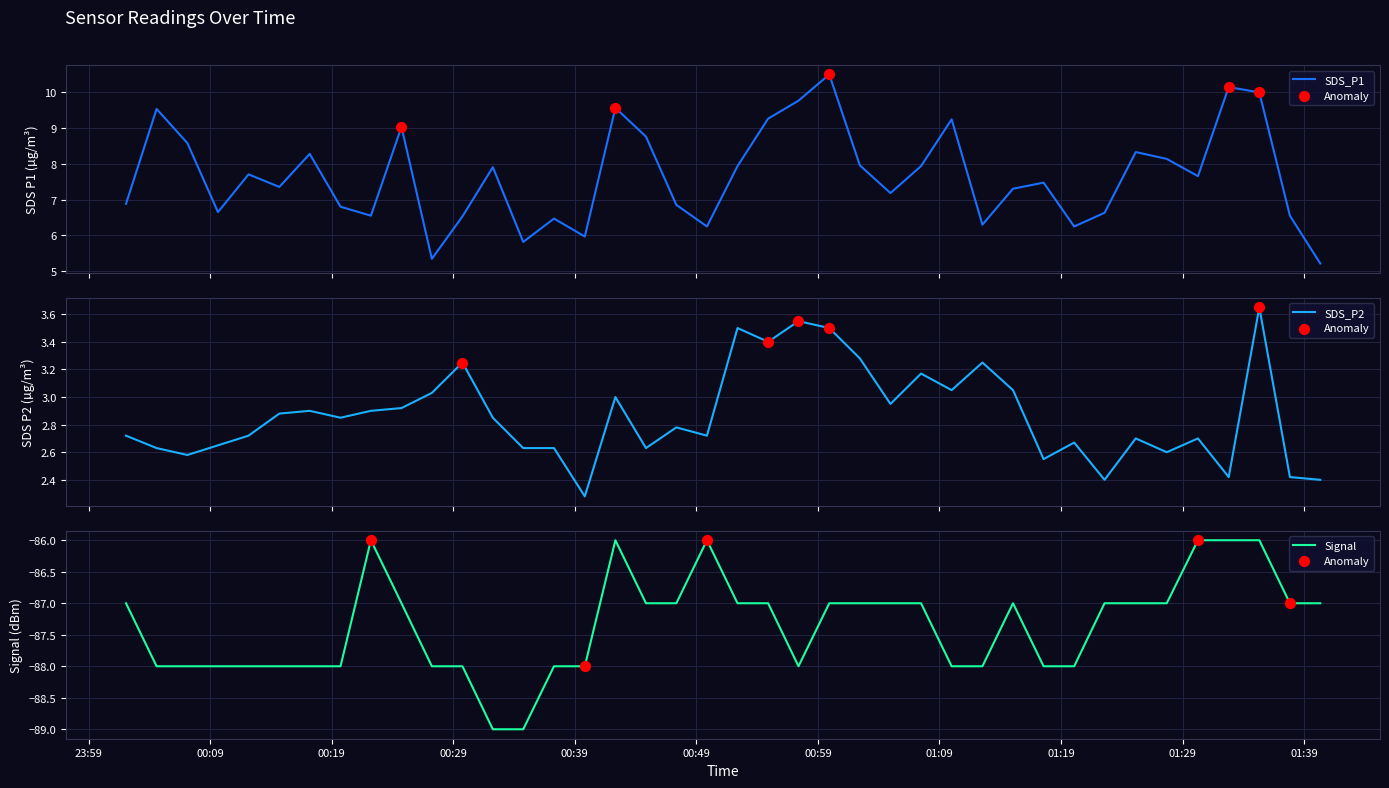

Which series has the largest total across all categories?

SDS_P1